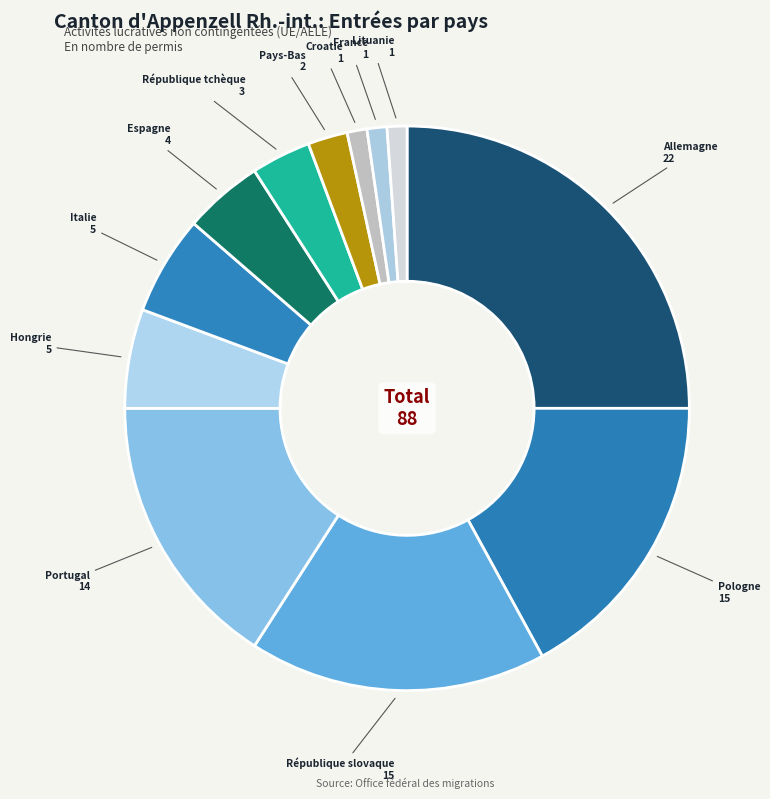

Approximately how many times larger is the value at Portugal compared to Italie?

2.8